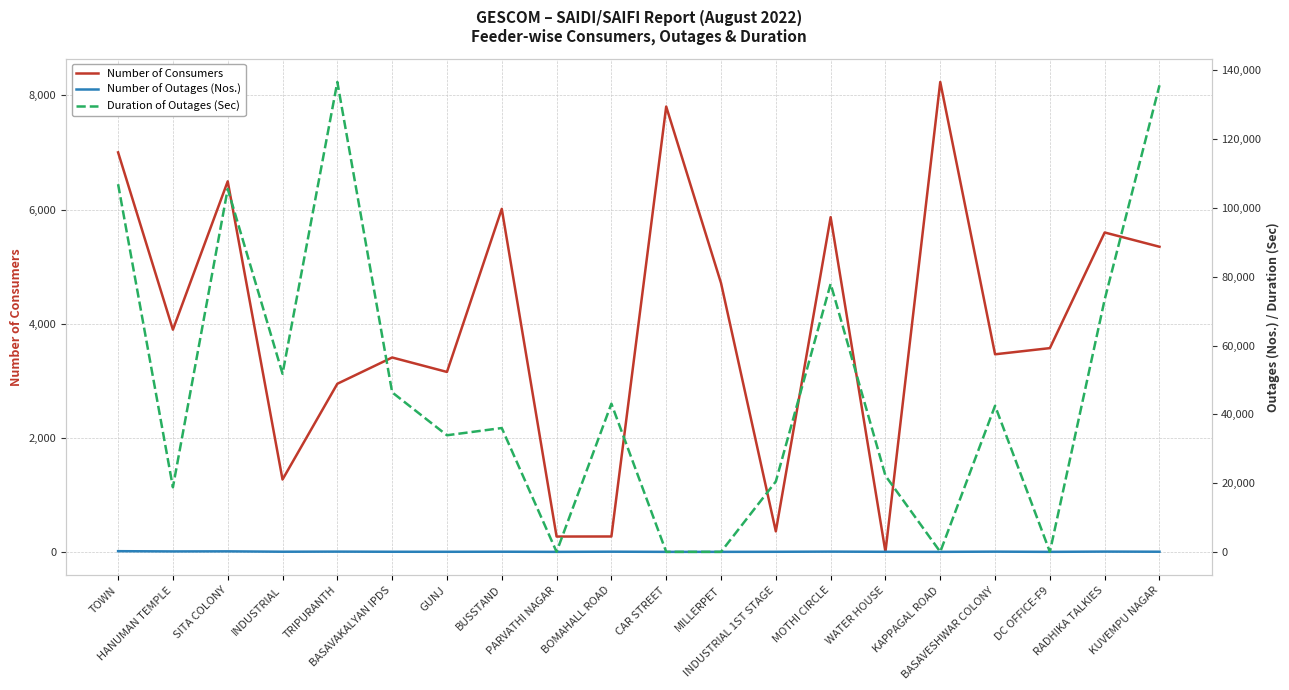

What is the label of the 8th point from the left?

BUSSTAND